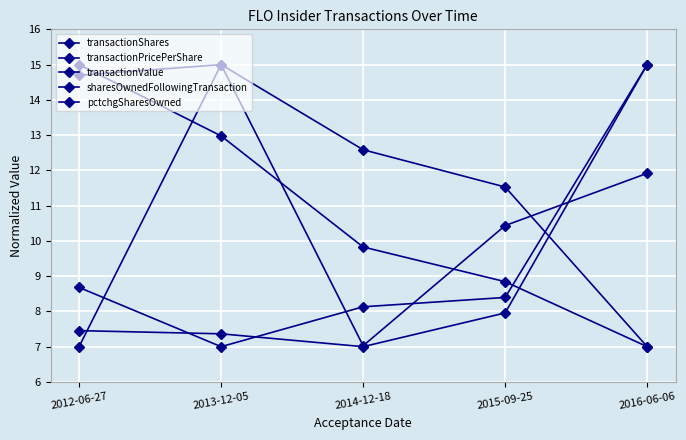

Reading left to right, list all the values displayed in this chart.

transactionShares: 8.7	7.0	8.1	8.4	15.0
transactionPricePerShare: 7.0	15.0	7.0	10.4	11.9
transactionValue: 7.5	7.4	7.0	8.0	15.0
sharesOwnedFollowingTransaction: 15.0	13.0	9.8	8.8	7.0
pctchgSharesOwned: 14.7	15.0	12.6	11.5	7.0